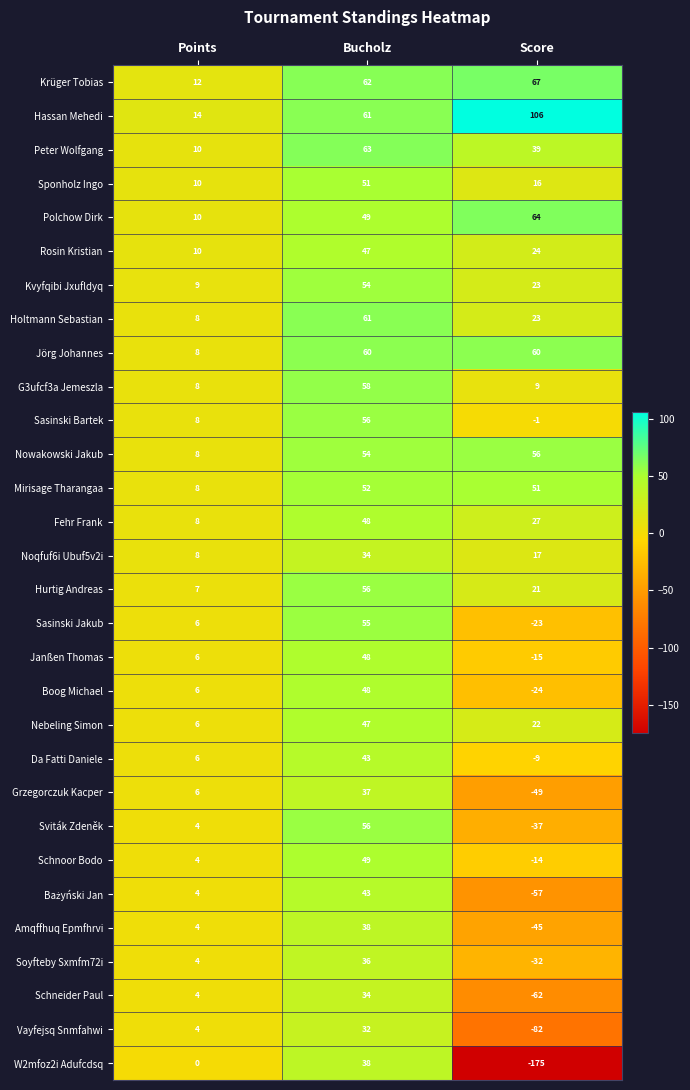

Rank the categories by Mirisage Tharangaa value from highest to lowest.

Bucholz, Score, Points